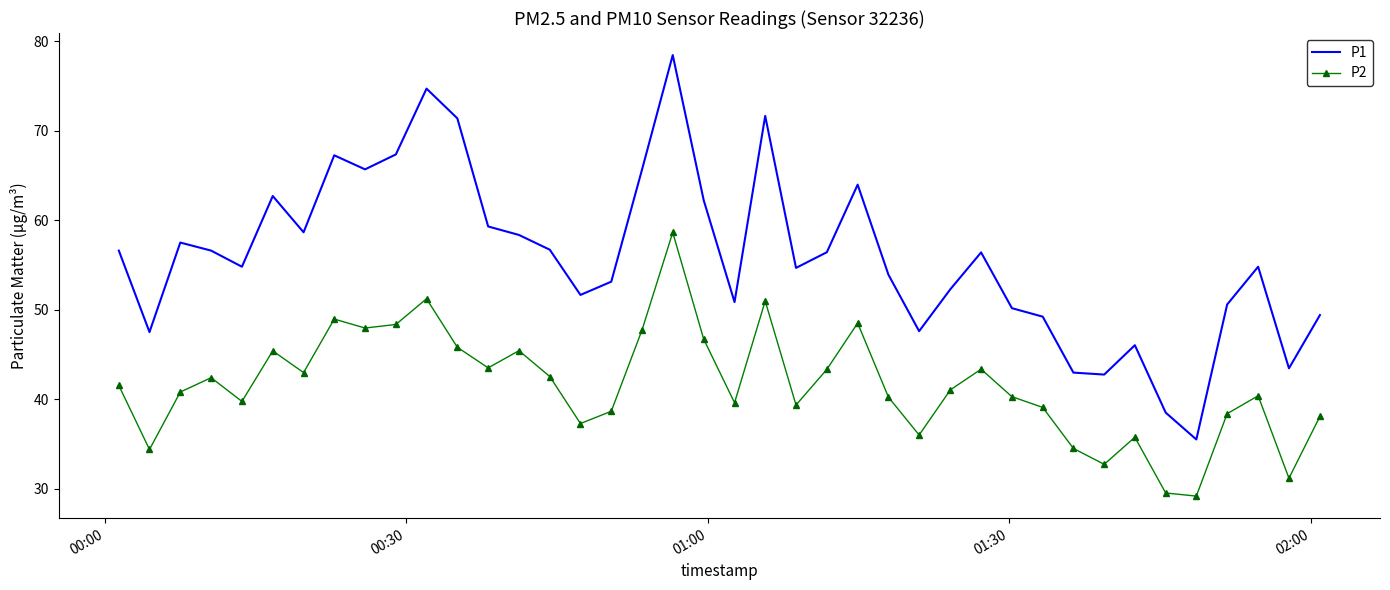

Which series has the largest range (max minus min)?

P1